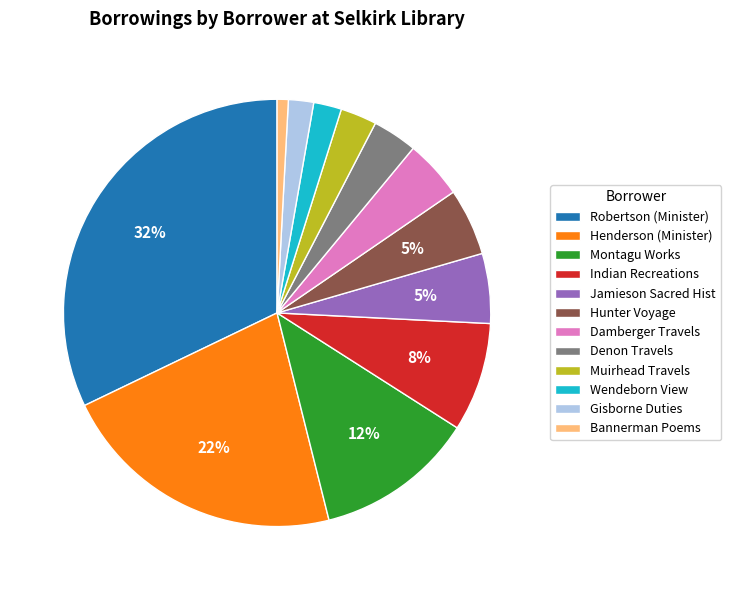

How many slices are in this pie chart?

12